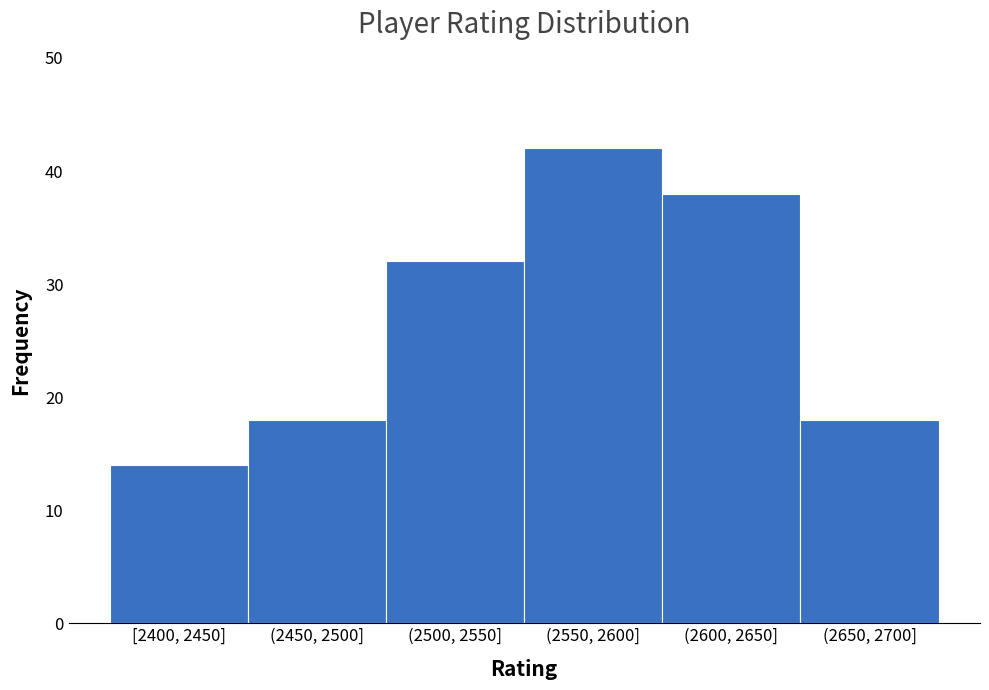

Reading right to left, list all the values displayed in this chart.

18	38	42	32	18	14